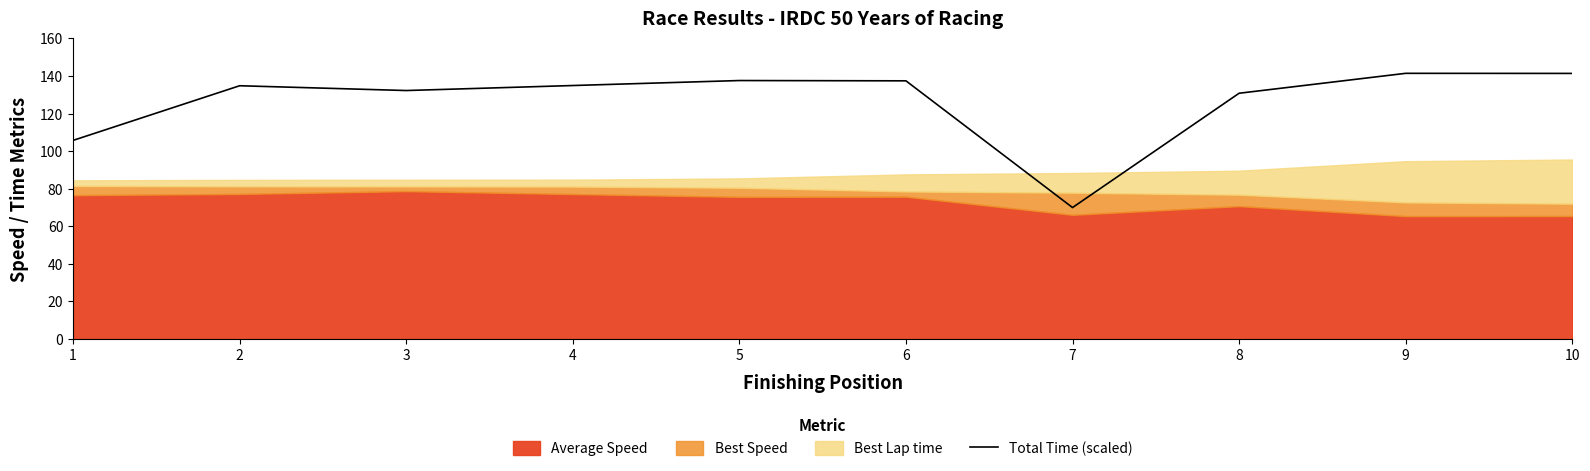

List the labels in order of value, largest first.

9, 10, 5, 6, 4, 2, 3, 8, 1, 7